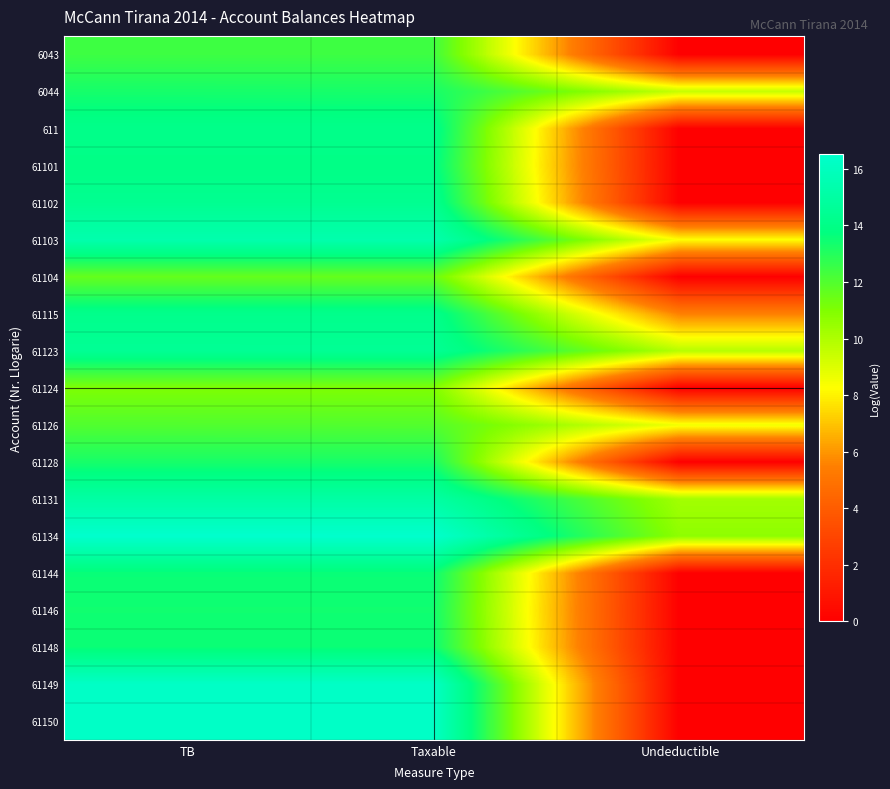

Between Undeductible and Taxable, which is larger?

Taxable